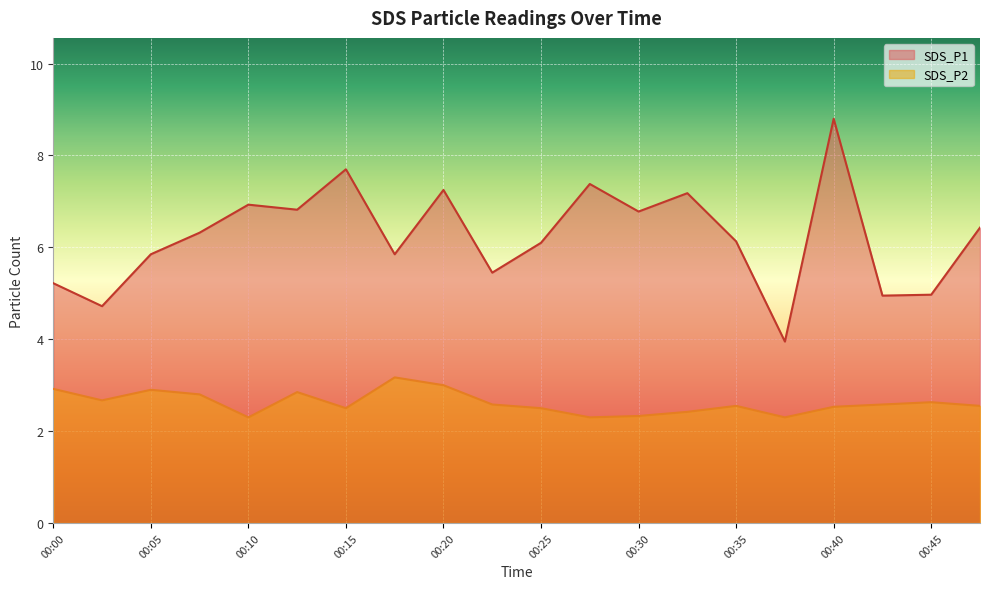

Rank the series by their average value, from lowest to highest.

SDS_P2, SDS_P1